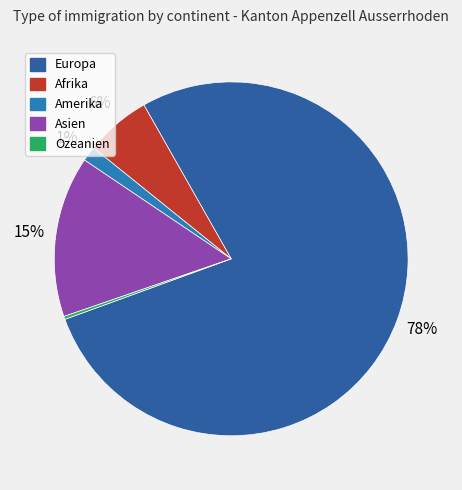

What percentage is NOT represented by Amerika?

98.6%